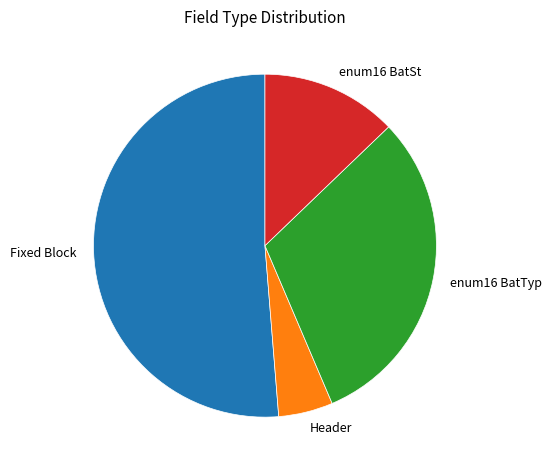

What is the largest slice in the pie chart?

Fixed Block